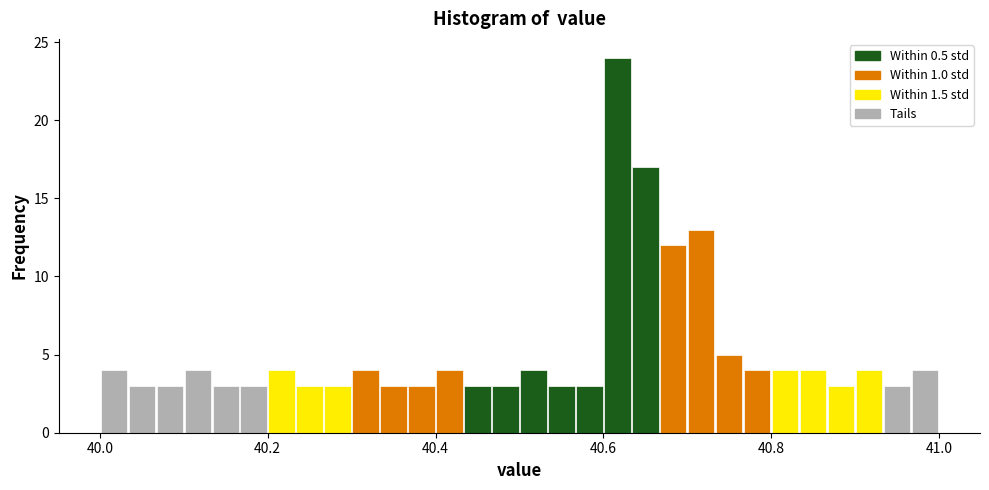

Around what value on the x-axis is the tallest bar? Give the approximate position of its centre, as read against the axis.

40.62